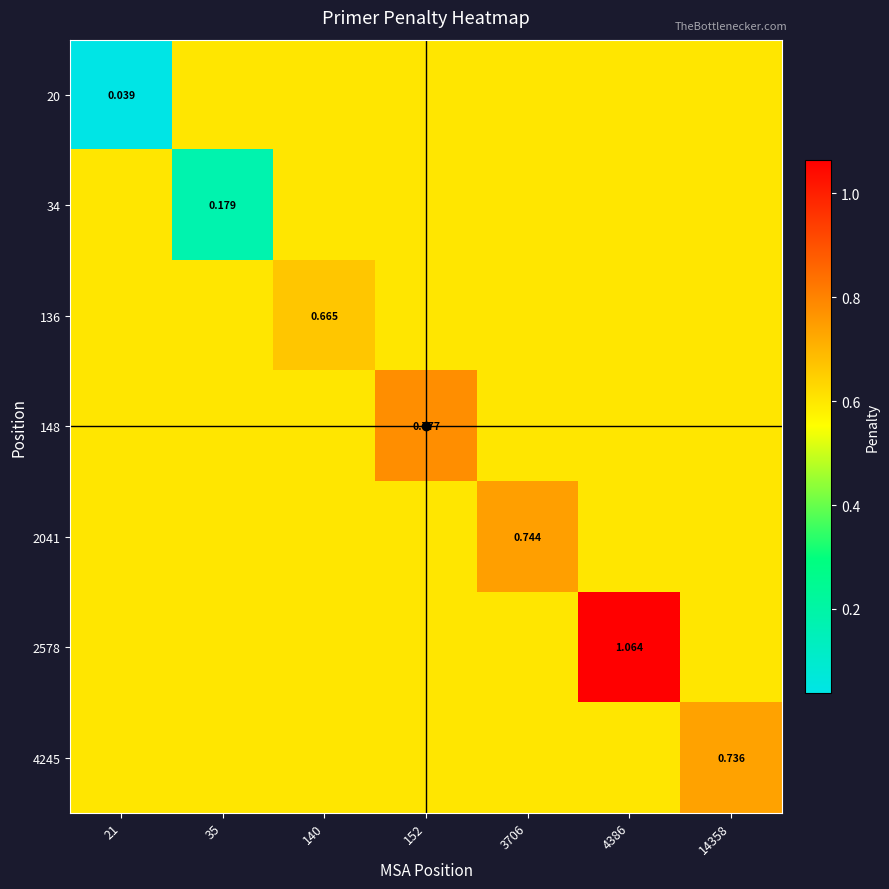

List the labels in order of 20 value, largest first.

35, 140, 152, 3706, 4386, 14358, 21